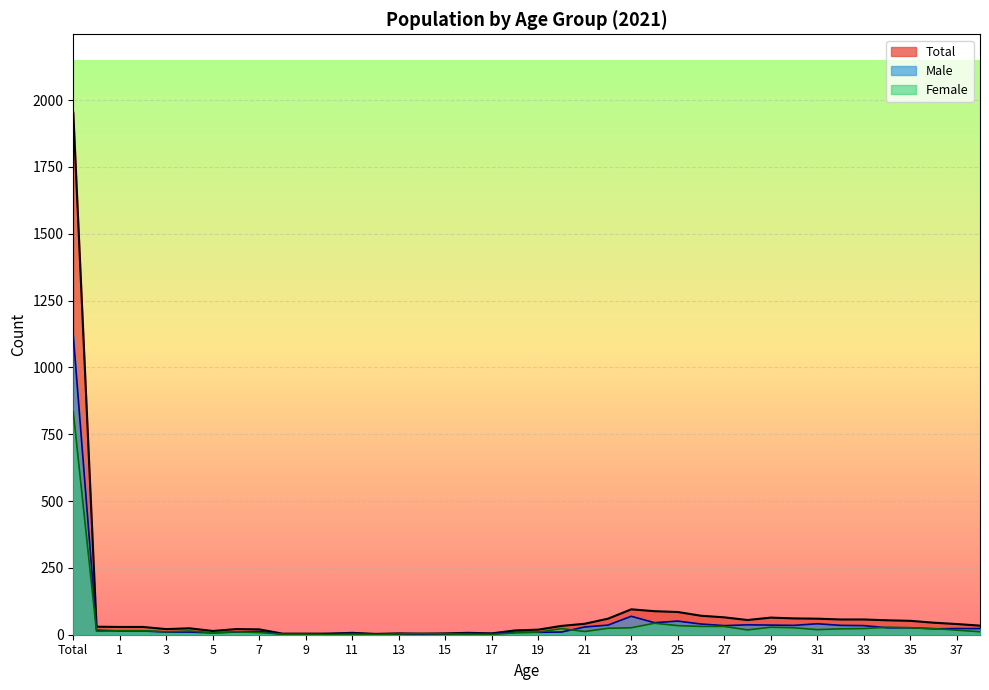

What is the average value of the Total series?

84